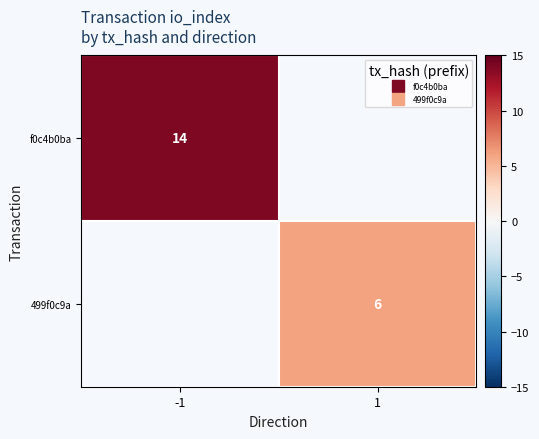

True or false: f0c4b0ba has a value of 8.5 at -1.

False